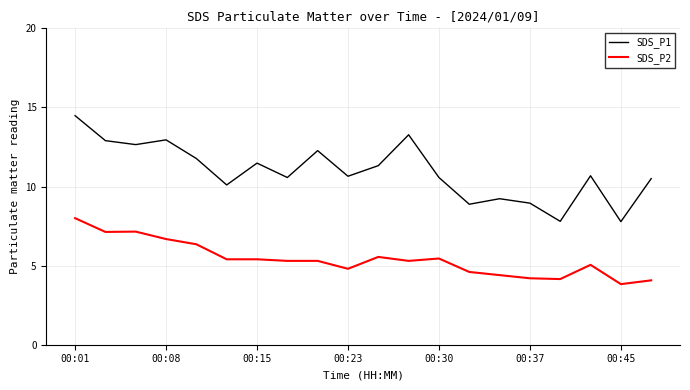

What is the maximum value for SDS_P2?

8.0